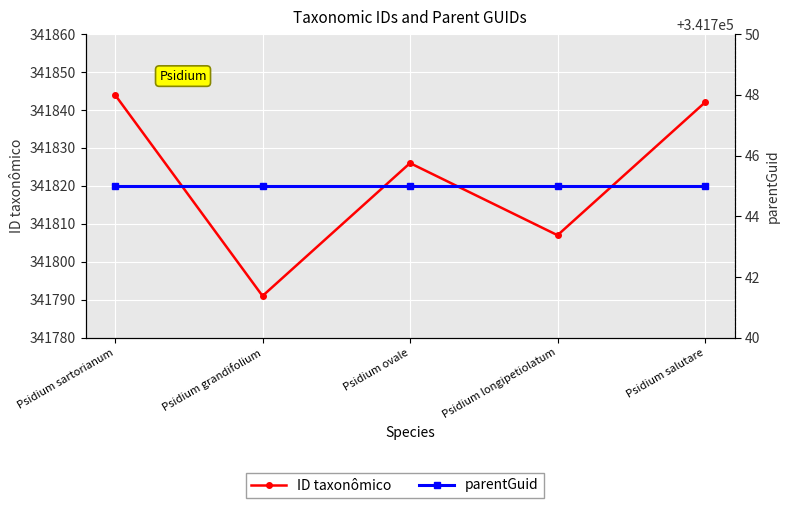

What is the difference between the second highest and second lowest values in the ID taxonômico series?

35